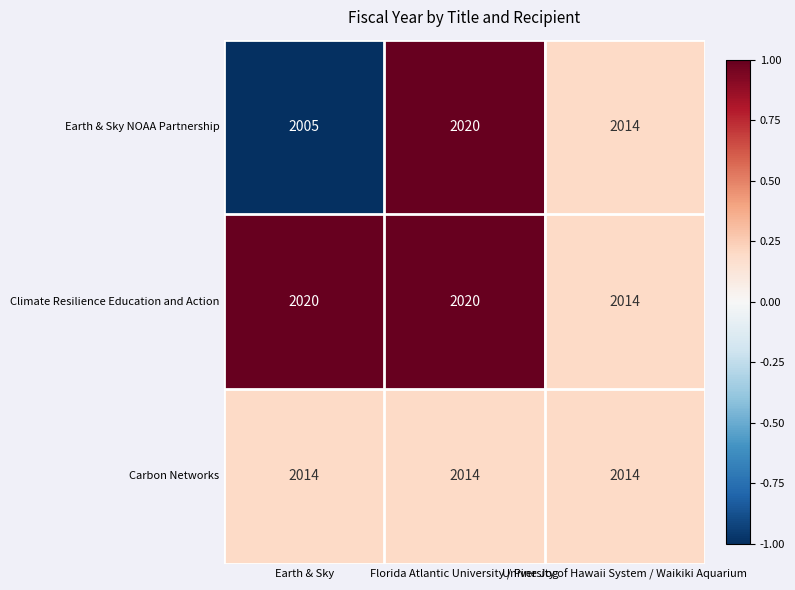

List the series in order of their overall mean, highest first.

Climate Resilience Education and Action, Carbon Networks, Earth & Sky NOAA Partnership